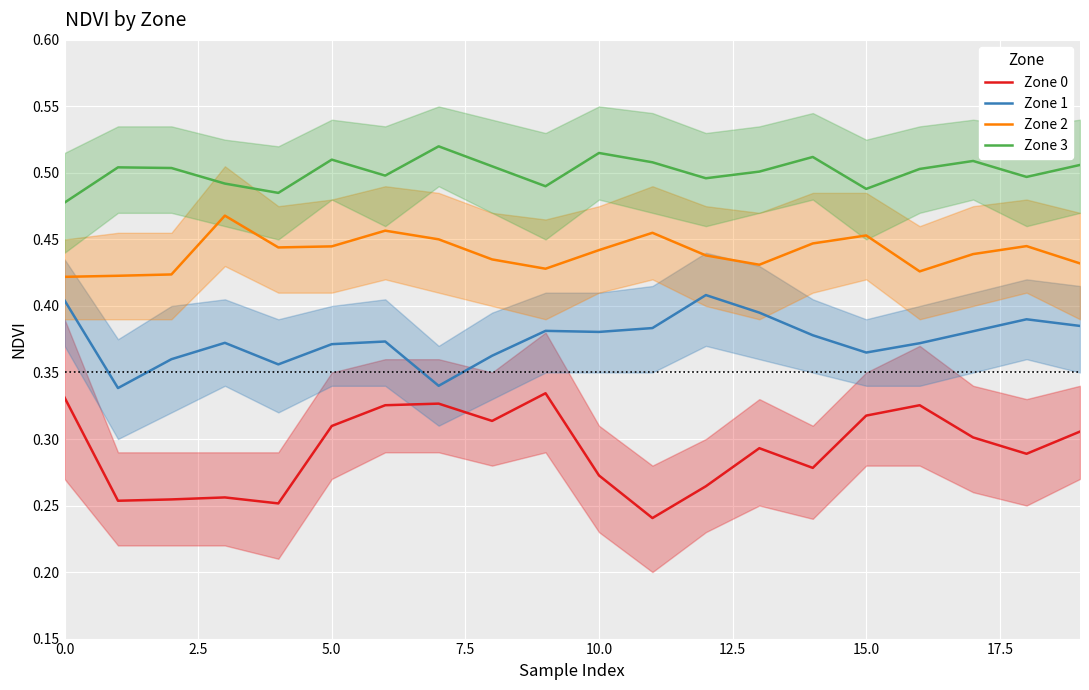

True or false: Zone 0 and Zone 1 cross at least once.

False